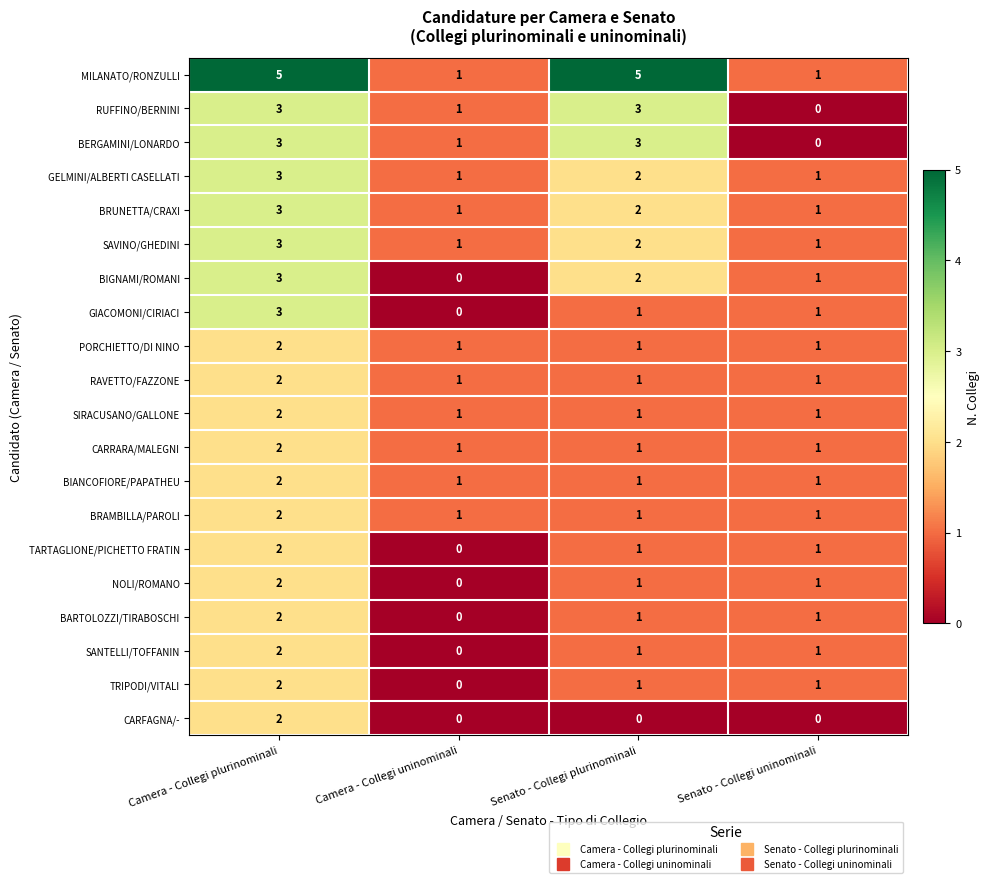

Where is BRUNETTA/CRAXI nearest to the value 2?

Senato - Collegi plurinominali